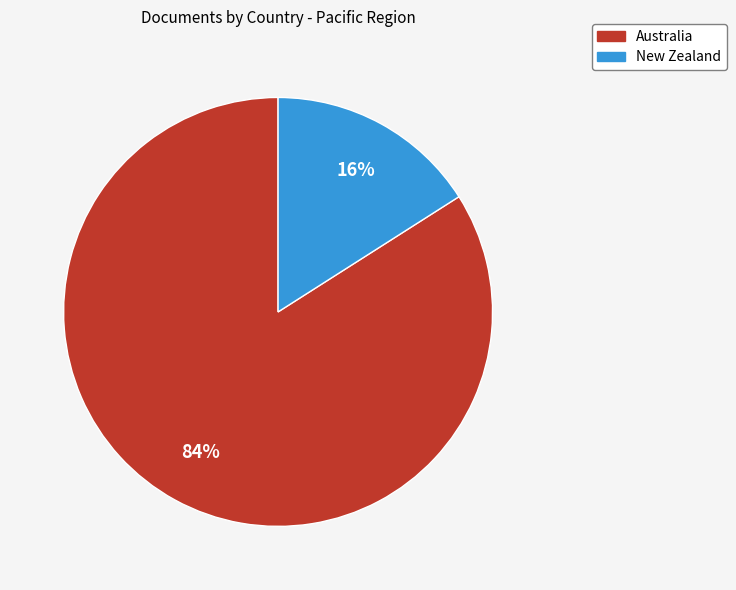

Between New Zealand and Australia, which is larger?

Australia